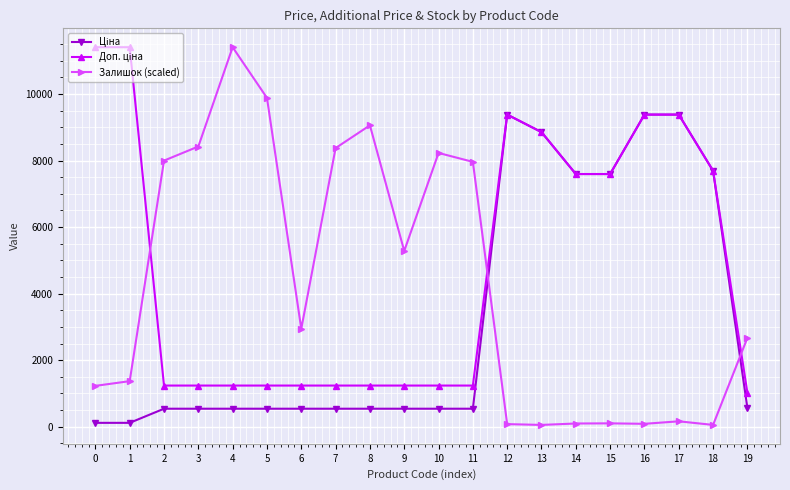

The value of Залишок (scaled) at 11 is 3201.2. True or false?

False